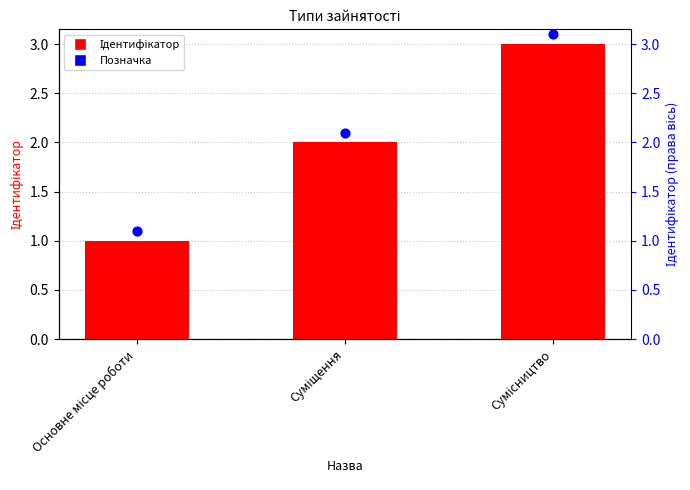

At which category is the sum across all series the highest?

Сумісництво